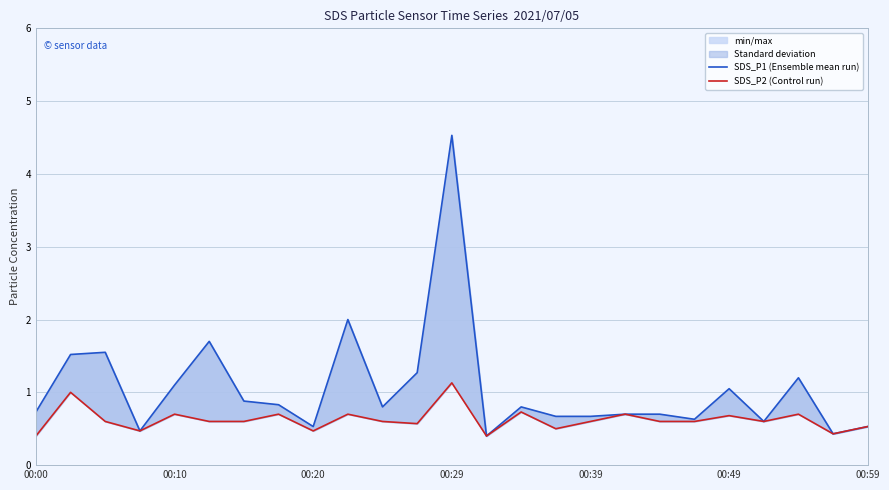

True or false: SDS_P1 (Ensemble mean run) has more than 1 interior local peaks.

True